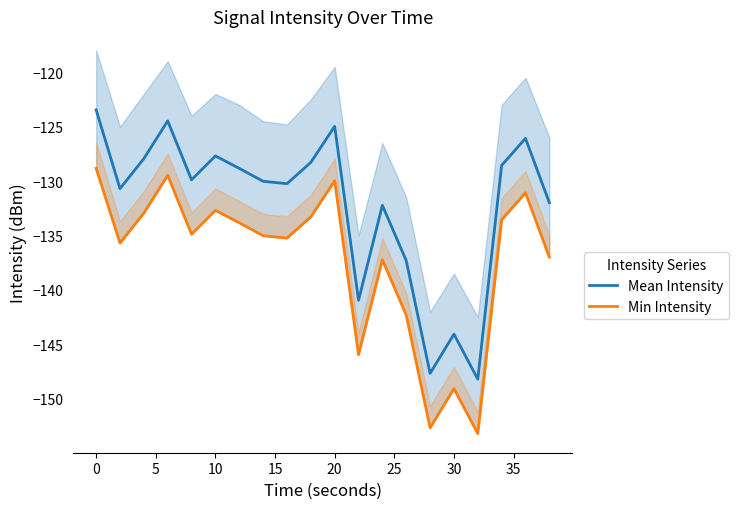

True or false: Mean Intensity and Min Intensity cross at least once.

False